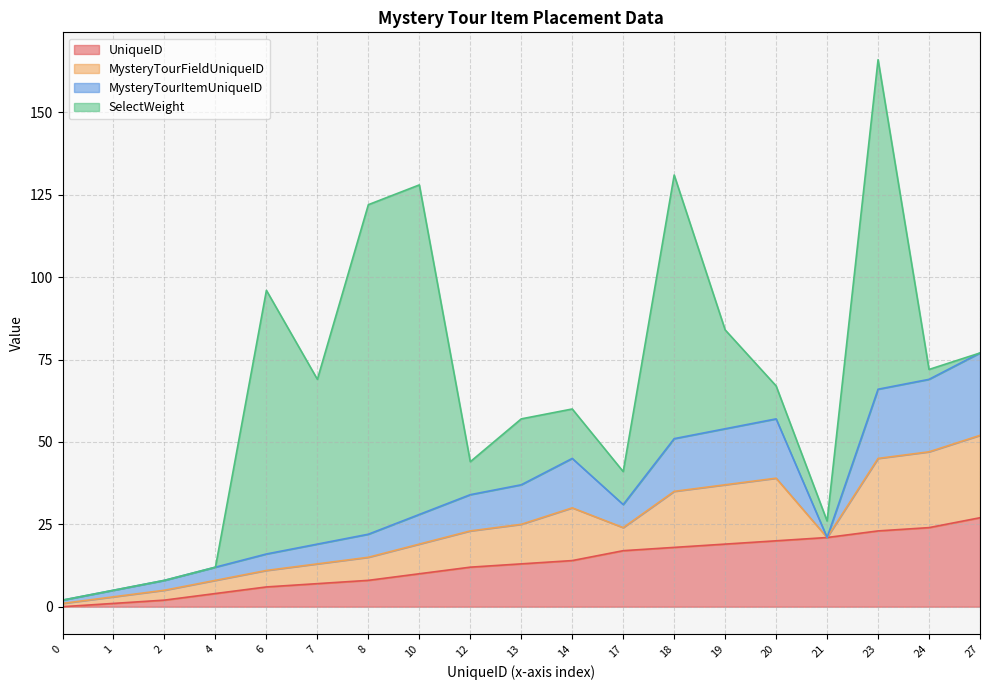

Which series ends up on top after the final intersection of UniqueID and MysteryTourFieldUniqueID?

UniqueID